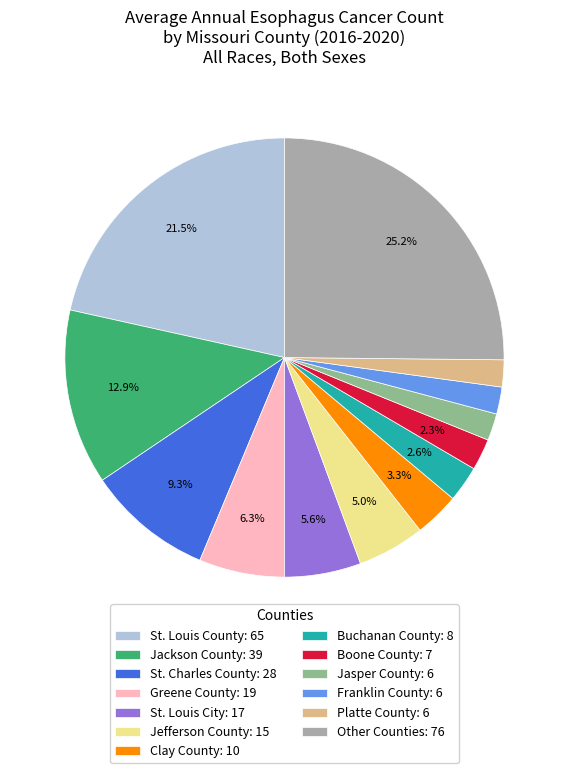

Is there a majority slice in this chart?

No